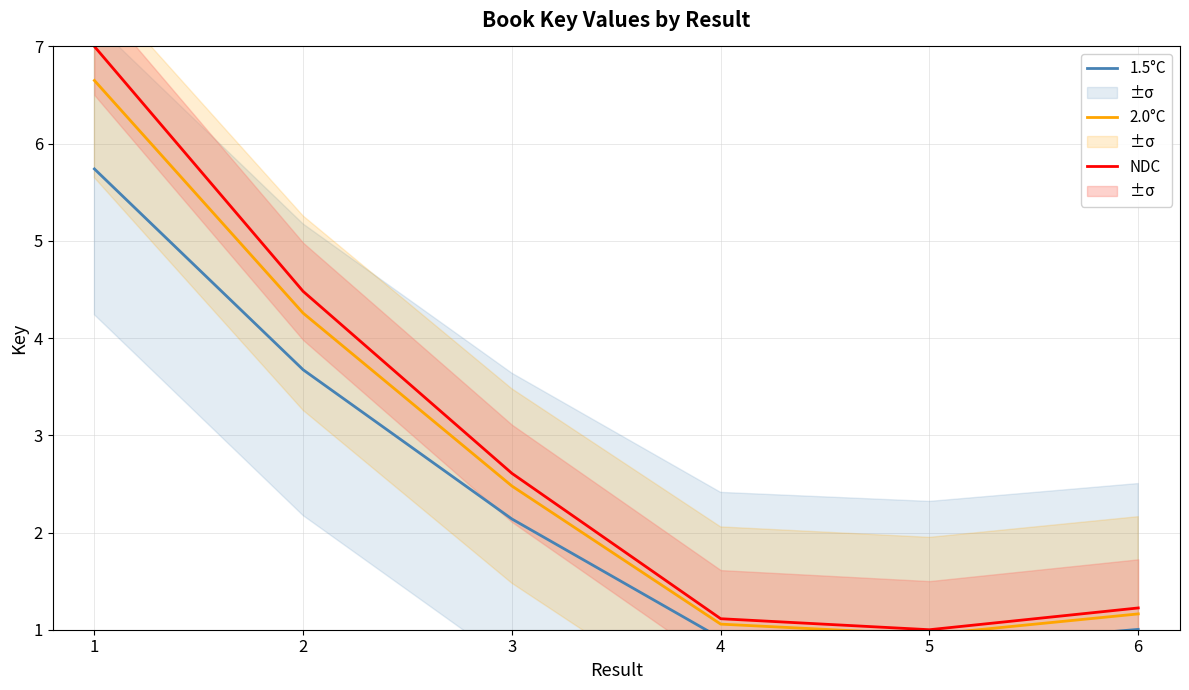

The value of 1.5°C at 5 is 0.3. True or false?

False